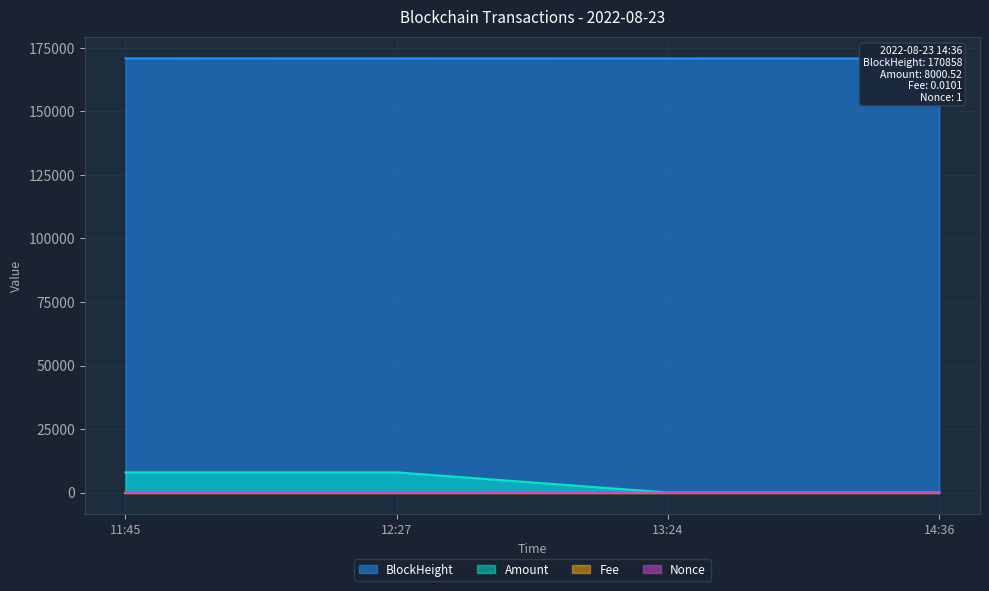

How many lines are shown in the chart?

3